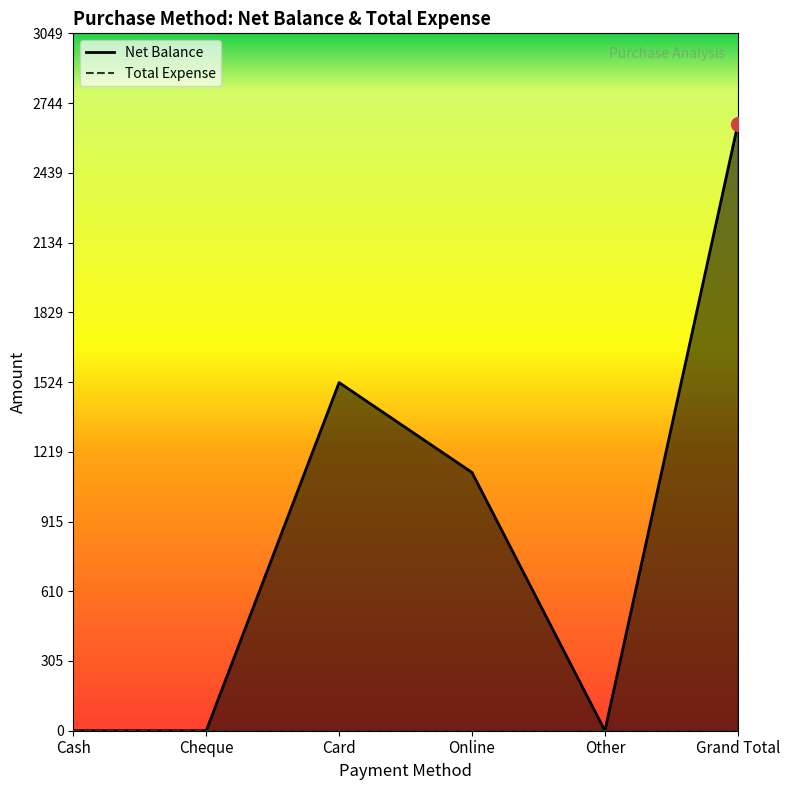

What is the difference between the maximum and second lowest values?

2651